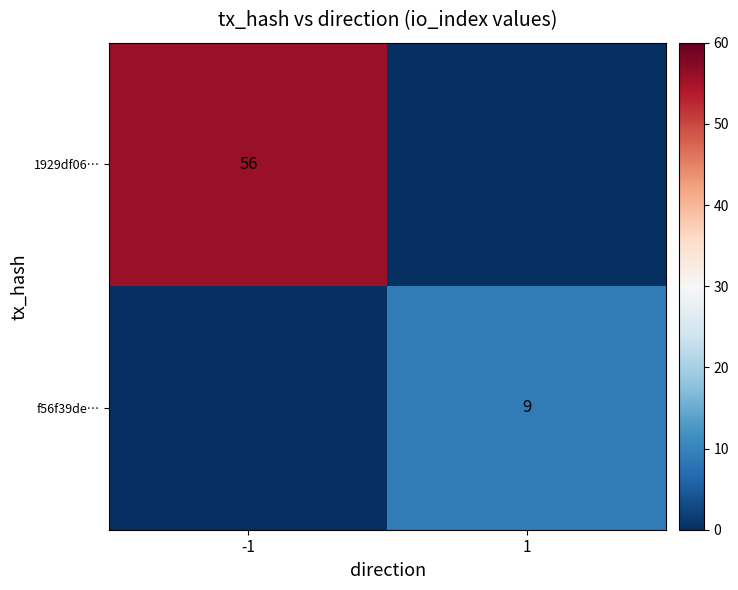

The f56f39de… series shows 9 at 1. True or false?

True